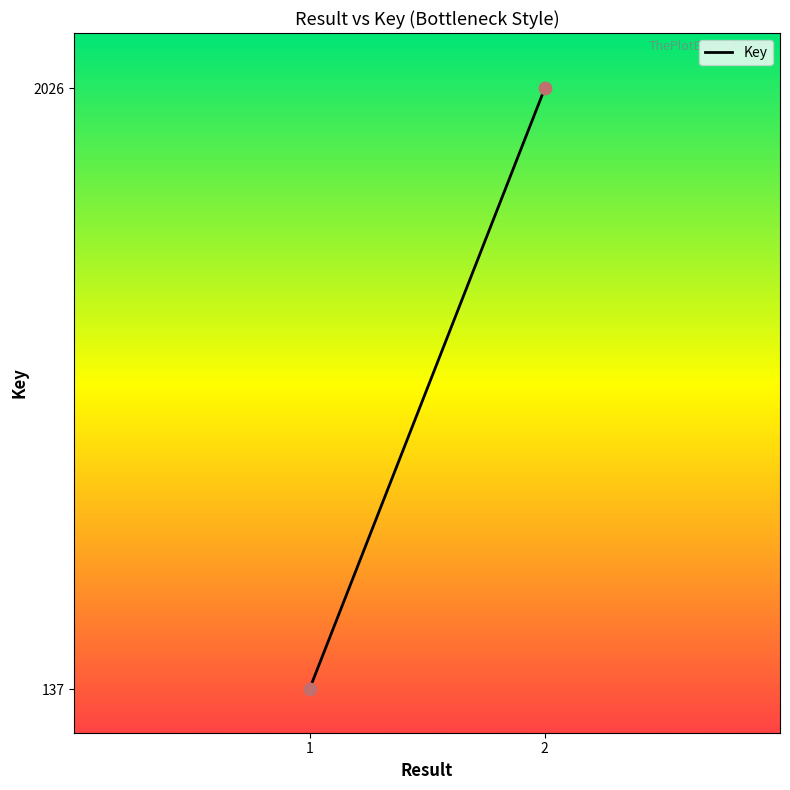

What is the range of Y values (max minus min)?

1889